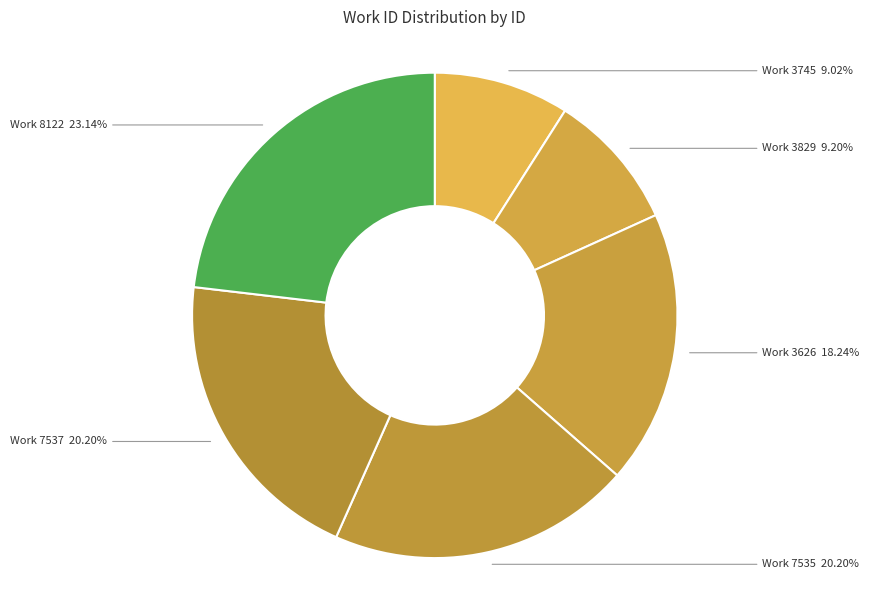

Combined, do Work 3626 and Work 3829 account for over 50%?

No